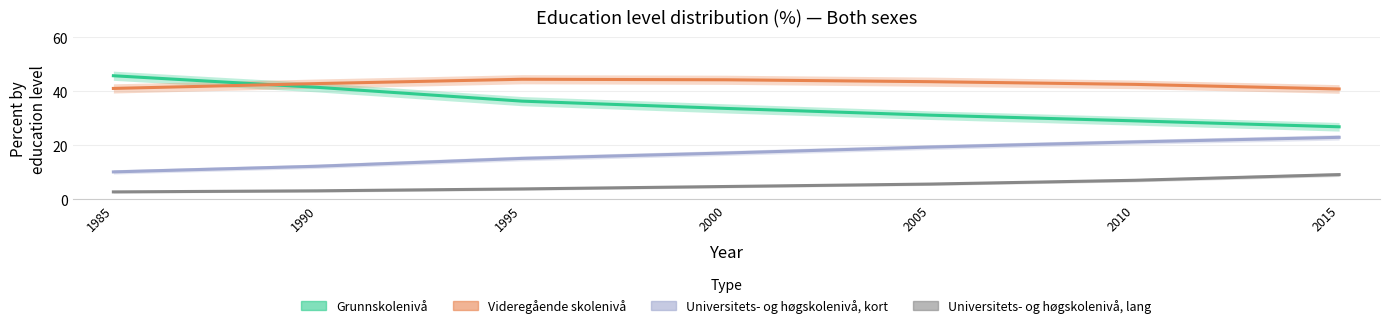

Rank the series at 1990 from highest to lowest value.

Videregående skolenivå, Grunnskolenivå, Universitets- og høgskolenivå, kort, Universitets- og høgskolenivå, lang